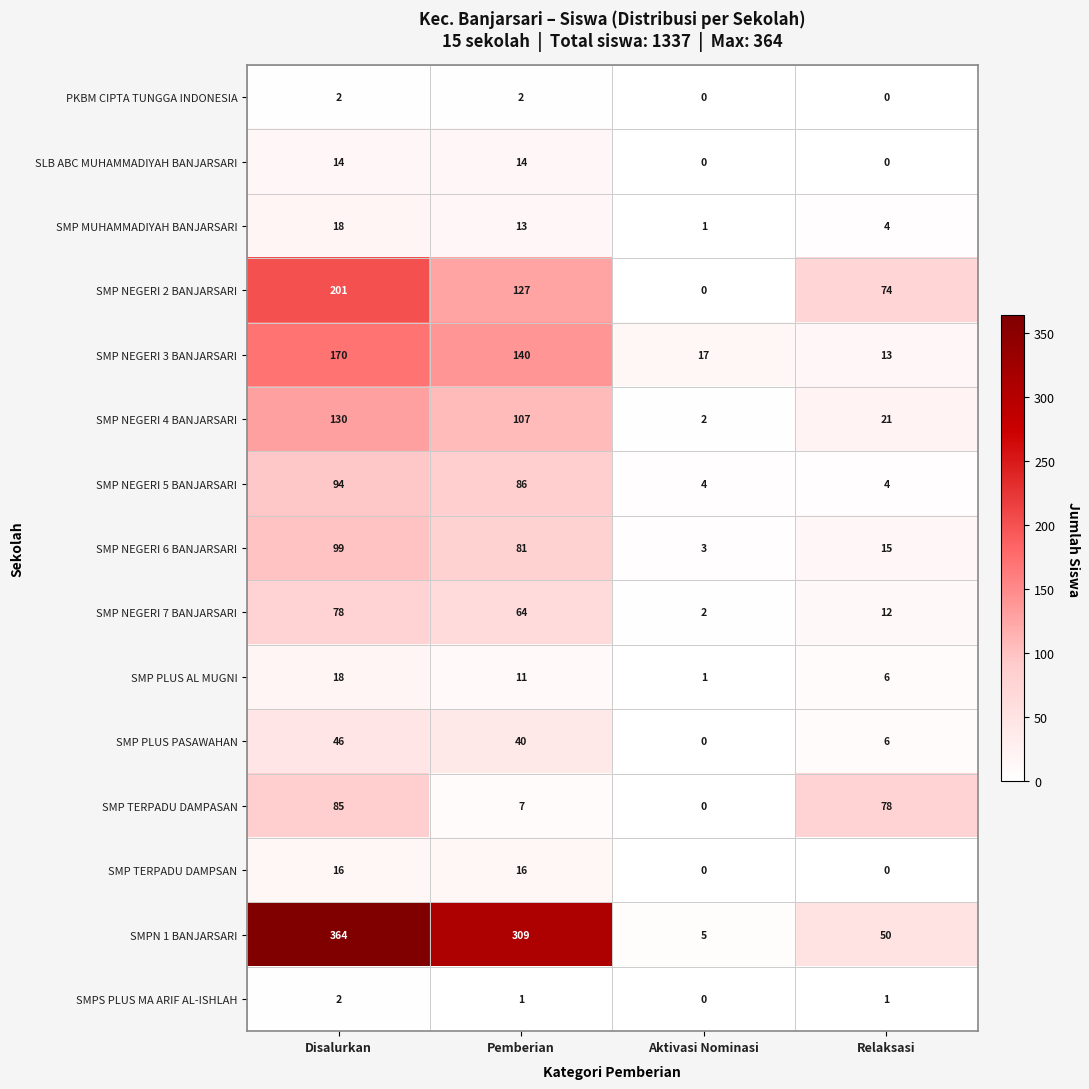

The value of PKBM CIPTA TUNGGA INDONESIA at Aktivasi Nominasi is -1. True or false?

False